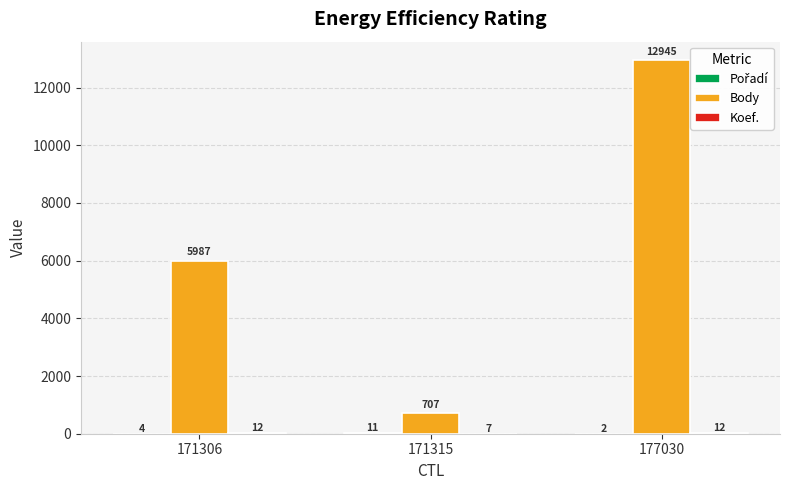

What is the total value across all series at 177030?

12959